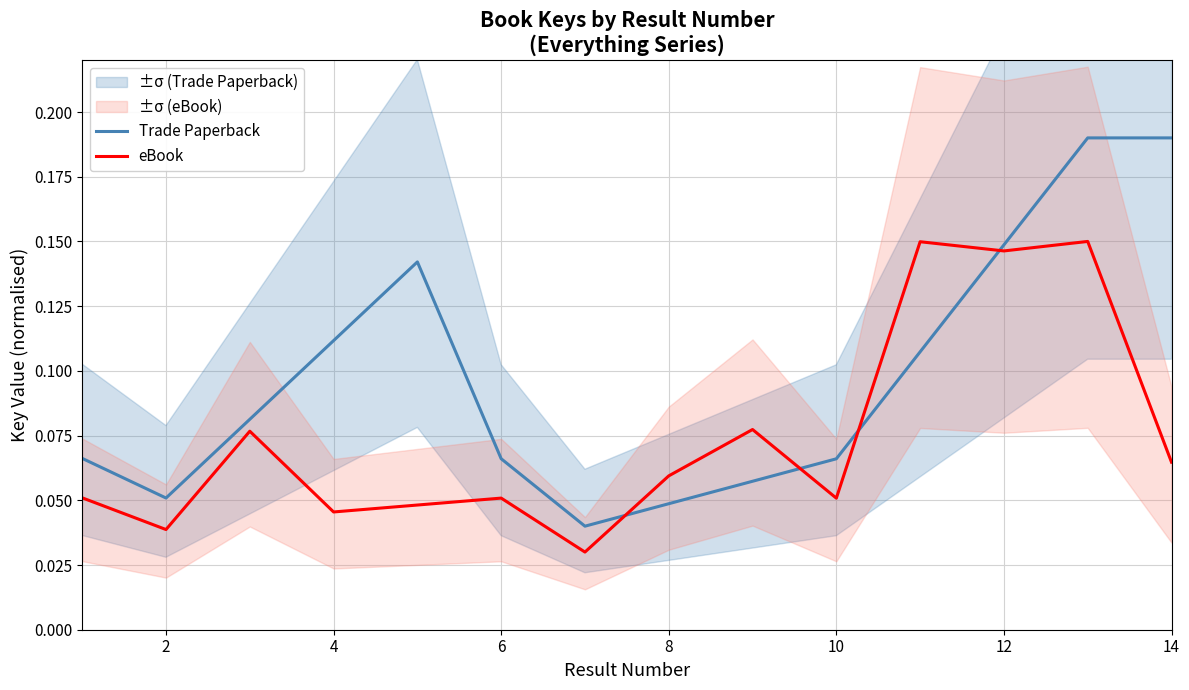

True or false: Trade Paperback has more than 1 interior local peaks.

False